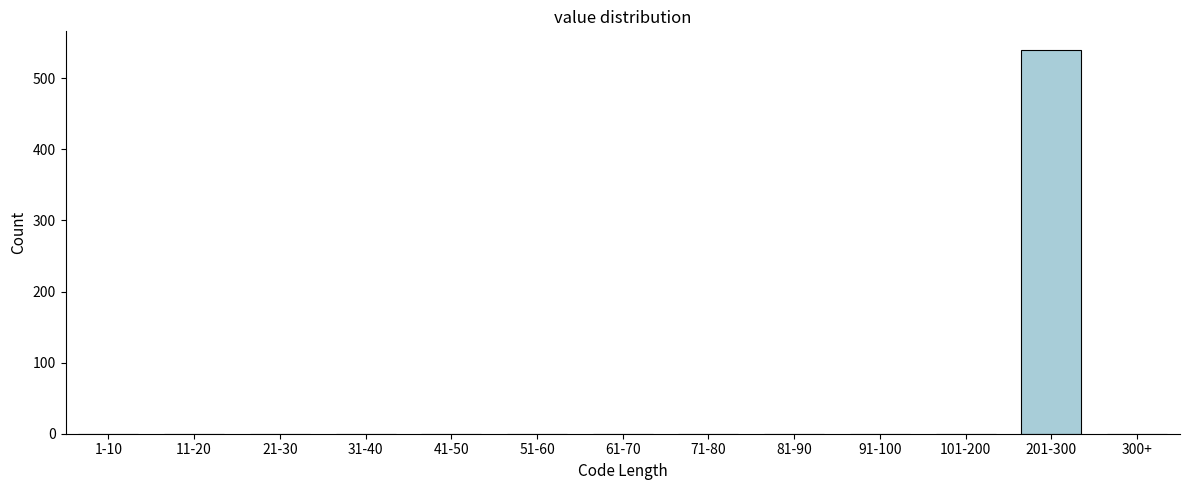

Reading right to left, list all the values displayed in this chart.

300+=0	201-300=539	101-200=0	91-100=0	81-90=0	71-80=0	61-70=0	51-60=0	41-50=0	31-40=0	21-30=0	11-20=0	1-10=0